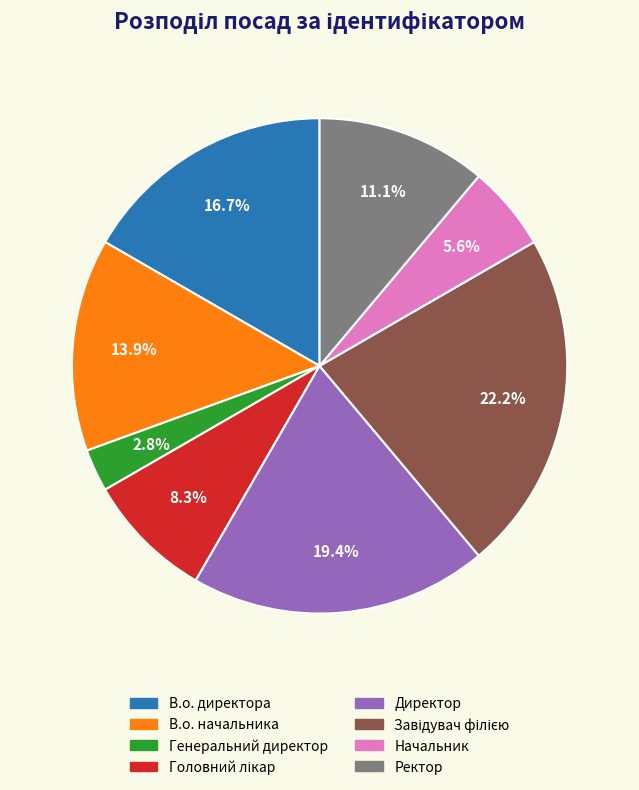

Combined, what portion of the pie is В.о. начальника and Генеральний директор?

16.7%